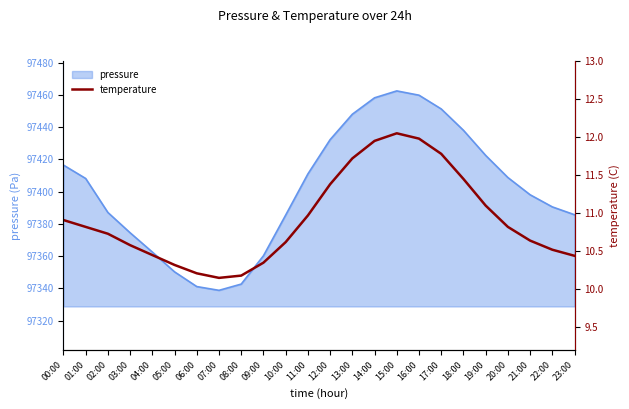

List the labels in order of value, largest first.

15:00, 16:00, 14:00, 17:00, 13:00, 18:00, 12:00, 19:00, 11:00, 00:00, 01:00, 20:00, 02:00, 21:00, 10:00, 03:00, 22:00, 04:00, 23:00, 09:00, 05:00, 06:00, 08:00, 07:00